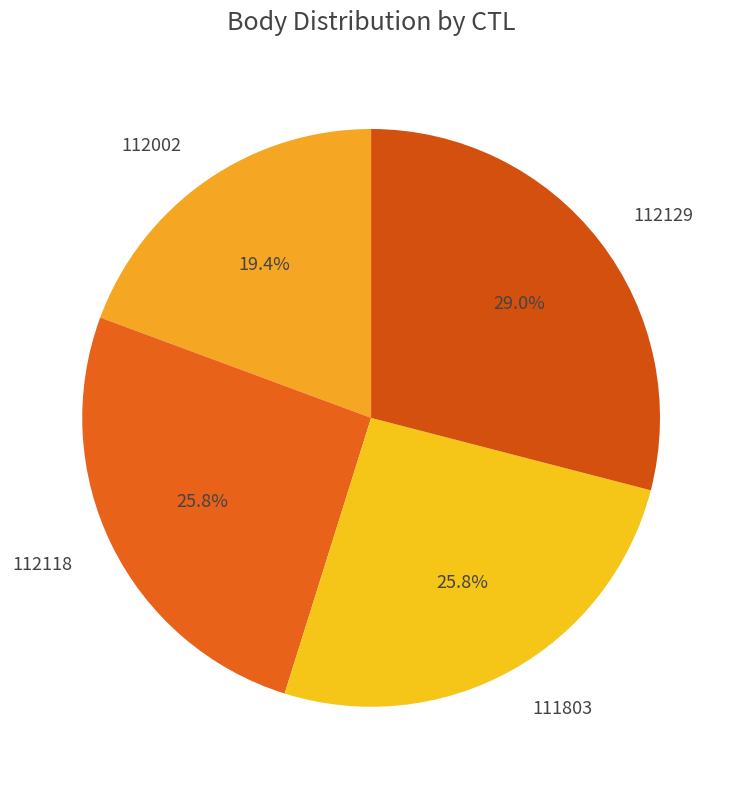

Is it true that 112118 is 36% of the pie?

False